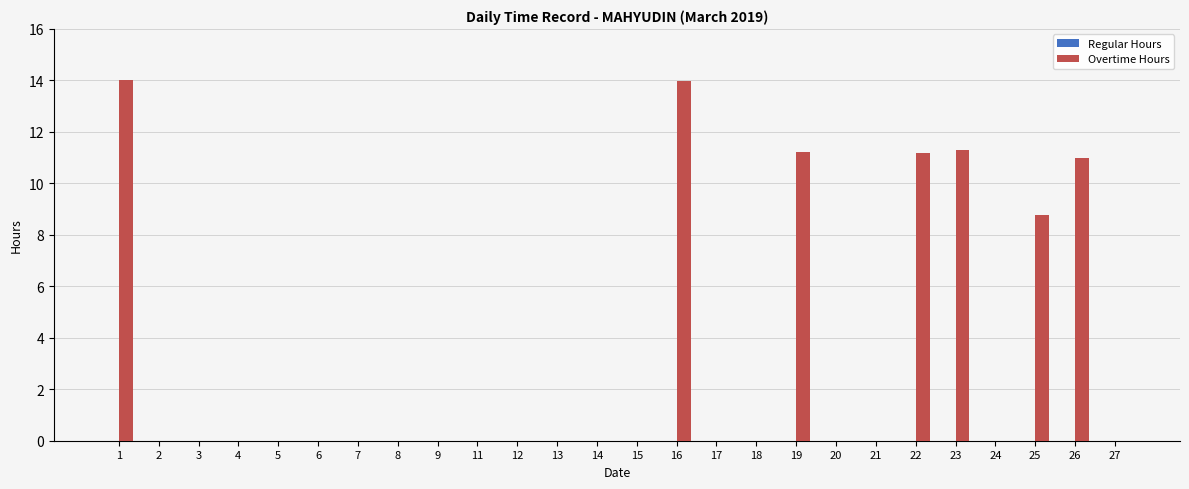

Count the number of categories in the chart.

26